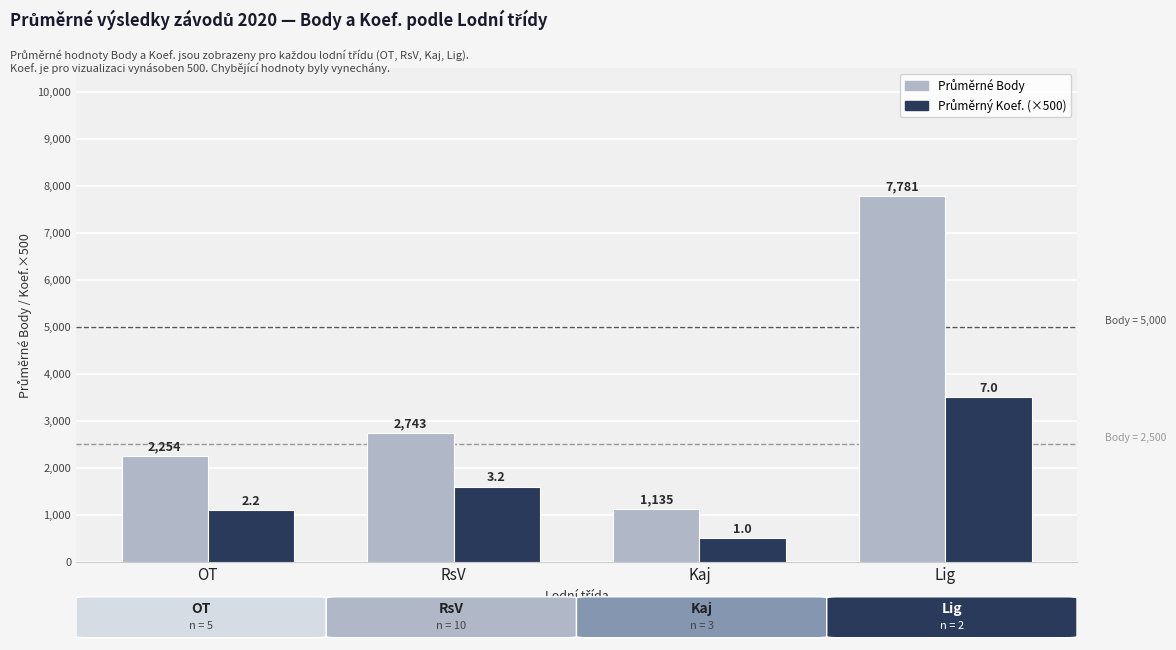

At how many categories does at least one series exceed 1926?

3